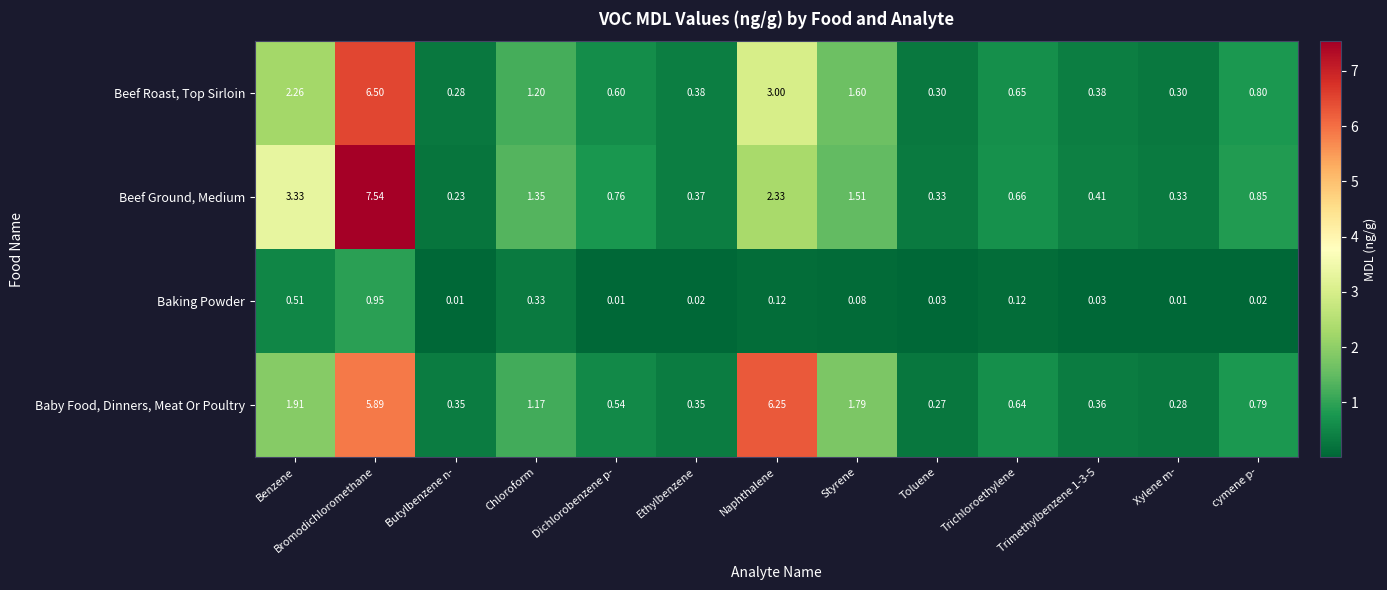

At Toluene, list the series in order from largest to smallest.

Beef Ground, Medium, Beef Roast, Top Sirloin, Baby Food, Dinners, Meat Or Poultry, Baking Powder